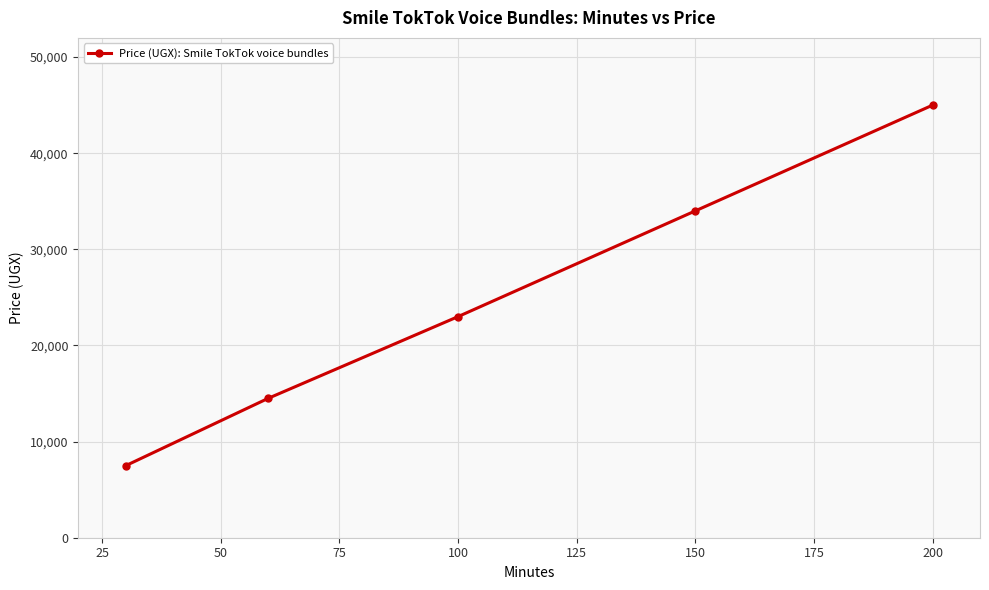

Reading left to right, list all the values displayed in this chart.

7500	14500	23000	34000	45000